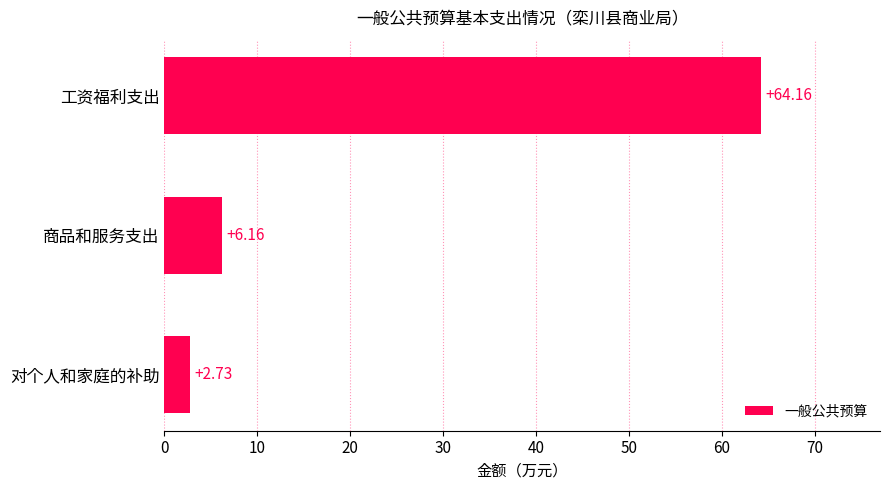

What is the change in value from 对个人和家庭的补助 to 工资福利支出?

+61.4